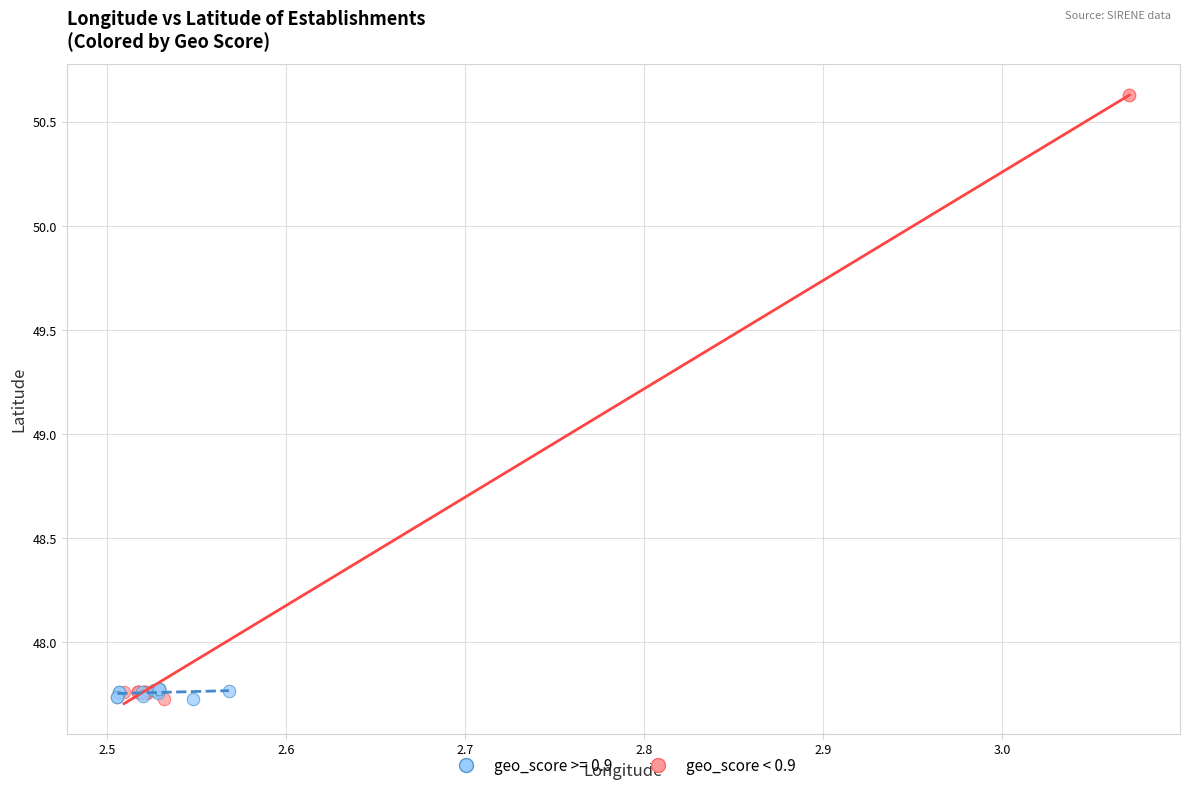

Which series reaches the maximum Y coordinate?

geo_score >= 0.9